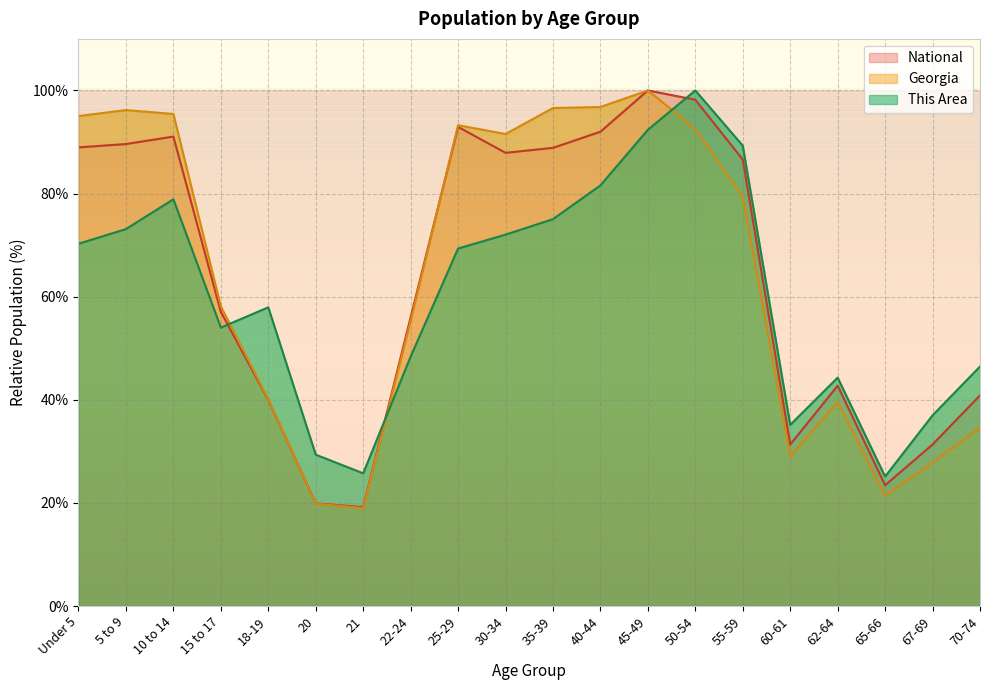

True or false: This Area has more than 0 points higher than both neighbors.

True